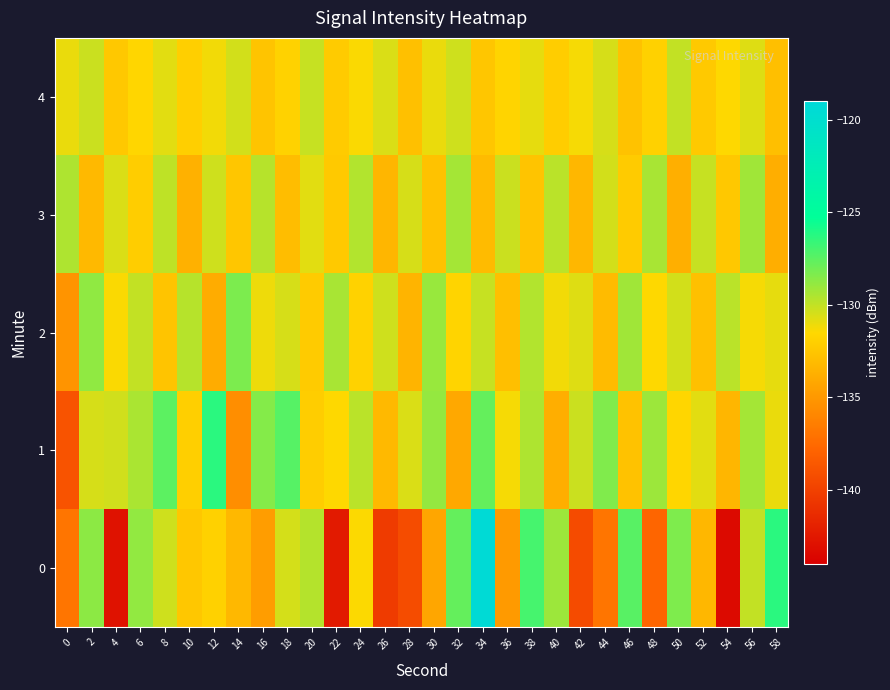

Which label corresponds to the largest value in the chart?

34